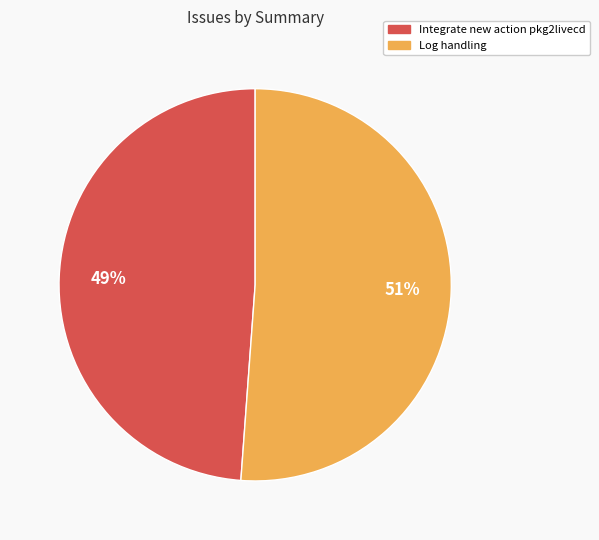

Approximately how many times larger is the value at Integrate new action pkg2livecd compared to Log handling?

1.0